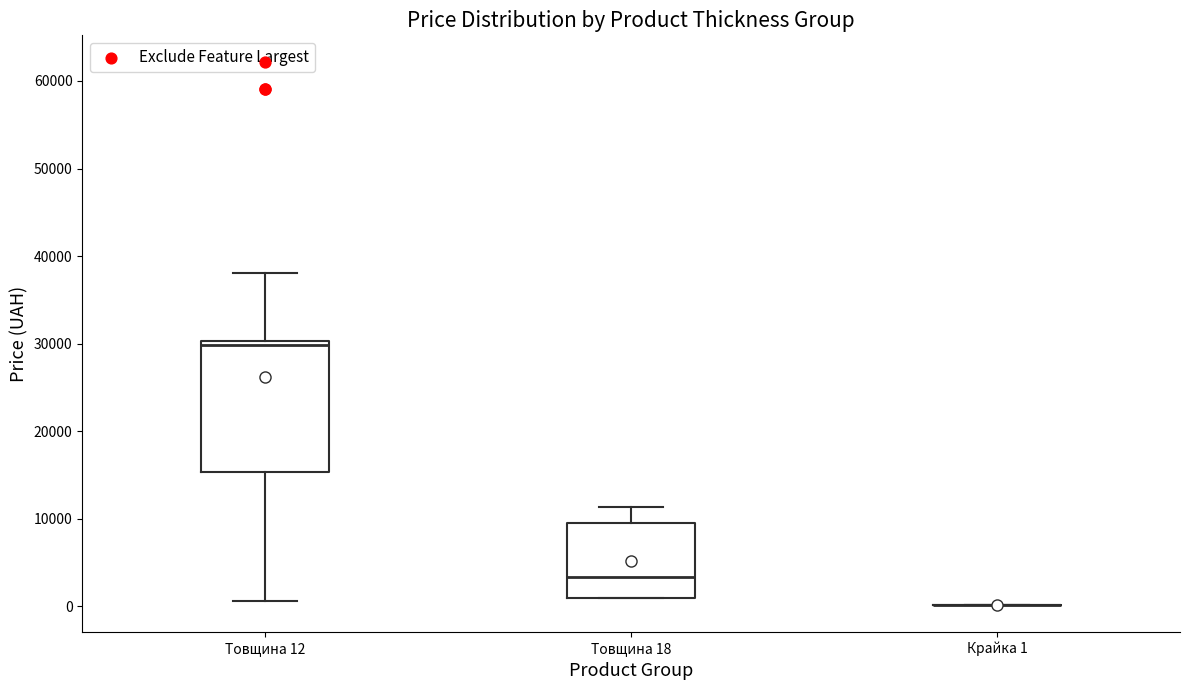

Reading left to right, transcribe this box plot: for each box, give where its median line is, the range the box spans, and where its two whiskers end, as read against the y-axis. The values are not printed on the chart, so give them approximately, as read against the axis.

Товщина 12: median 30000 (just below the box's upper edge), box 15000 to 30000, whiskers 1000 to 38000
Товщина 18: median 3000, box 1000 to 9000, whiskers 1000 to 11000
Крайка 1: box collapsed to a line at 0, whiskers 0 to 0